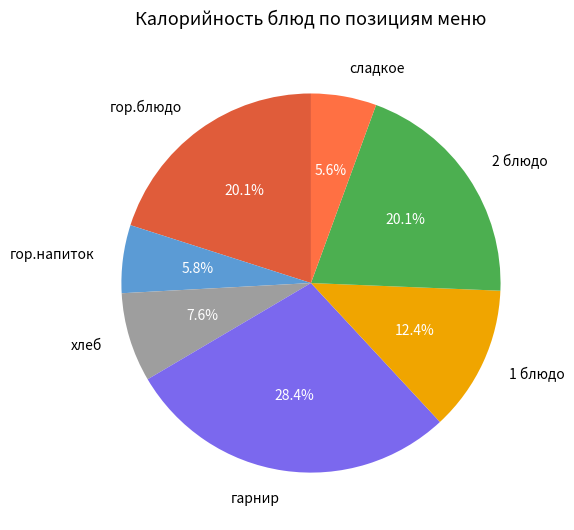

To the nearest percent, what is the difference between the гор.напиток and гор.блюдо slice percentages?

14%